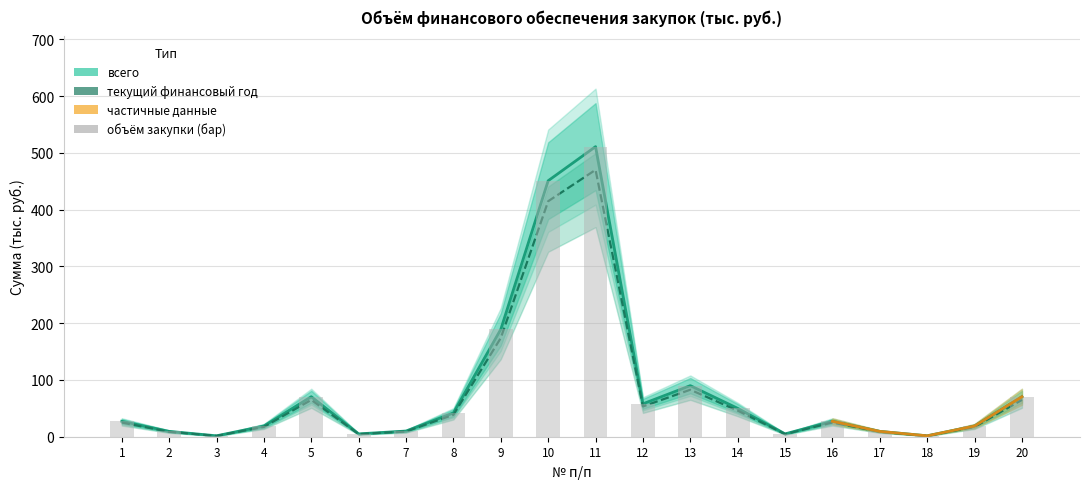

How many values in the текущий год series exceed 27?

11